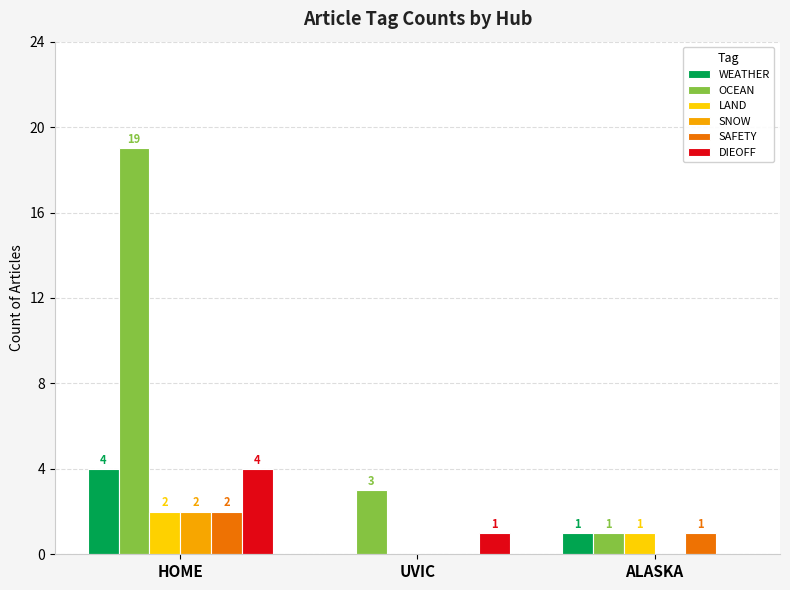

What is the sum of all SAFETY values?

3